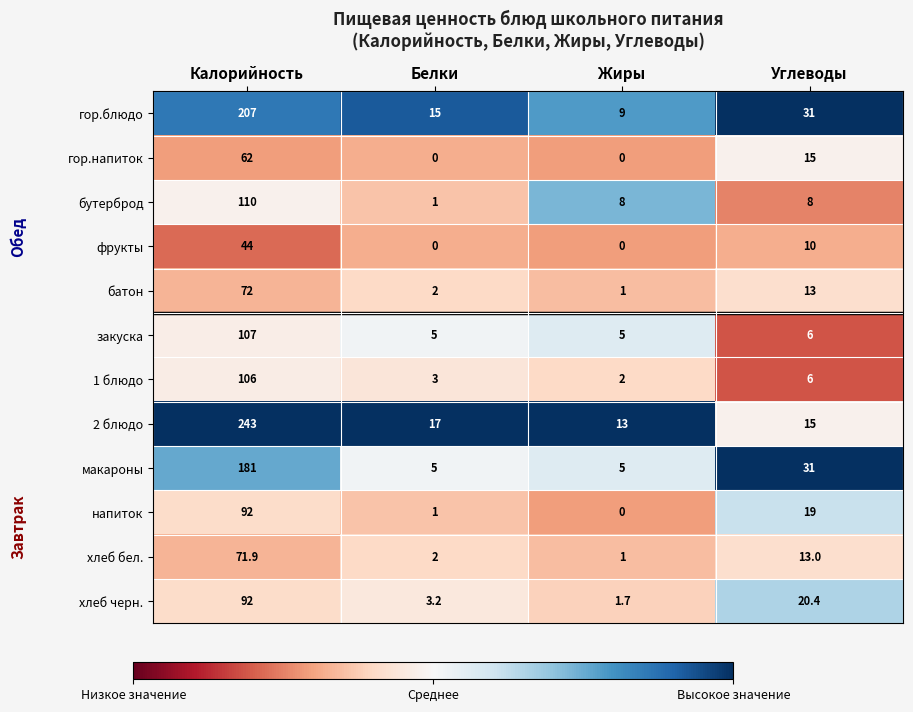

Is the value of 2 блюдо at Калорийность greater than the value of батон at Углеводы?

Yes